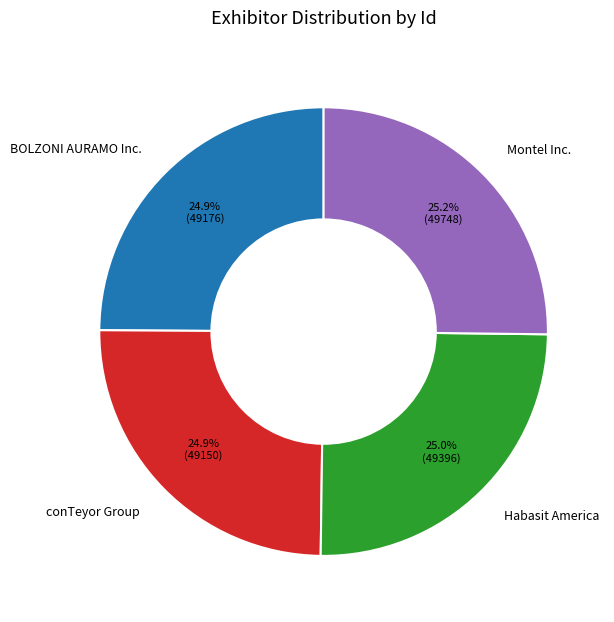

Is there any slice that represents more than half of the pie?

No